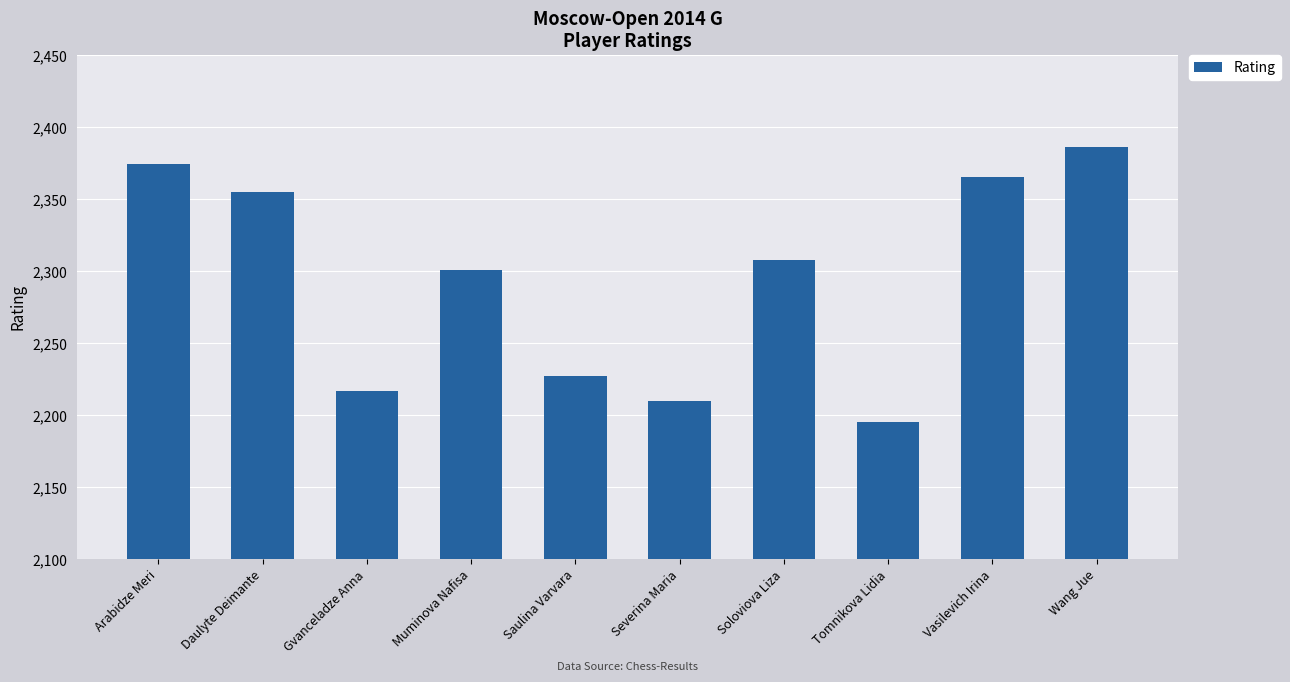

What is the sum of the values at Wang Jue and Arabidze Meri?

4760